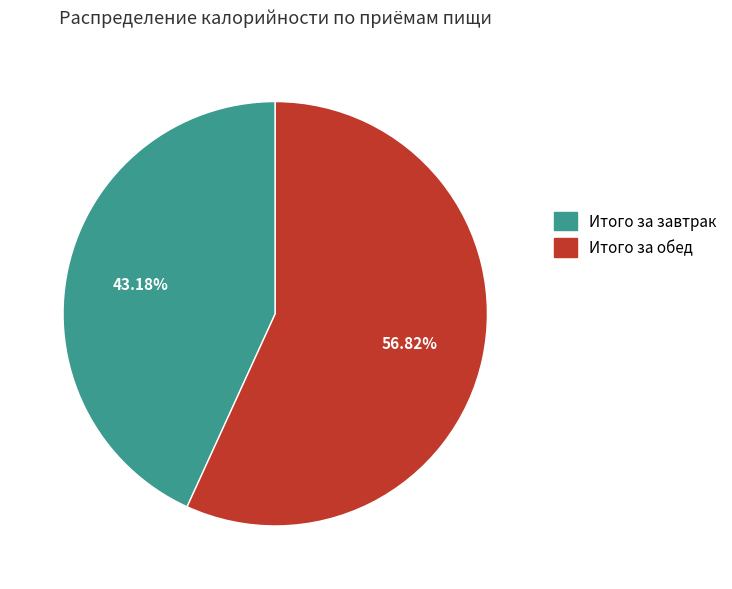

Rank the categories by value from lowest to highest.

Итого за завтрак, Итого за обед